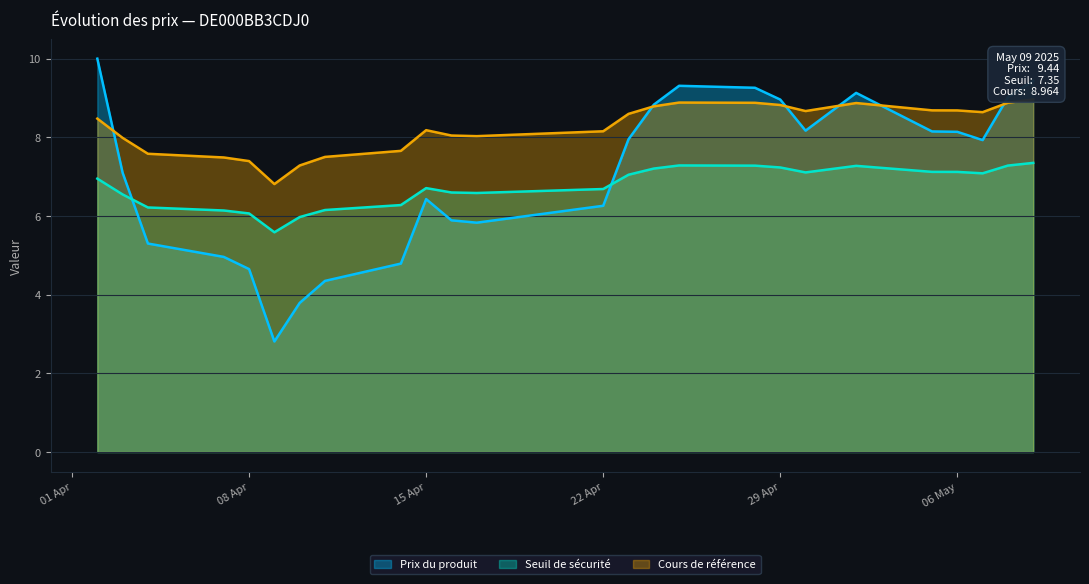

True or false: Prix du produit and Seuil de sécurité cross at least once.

True